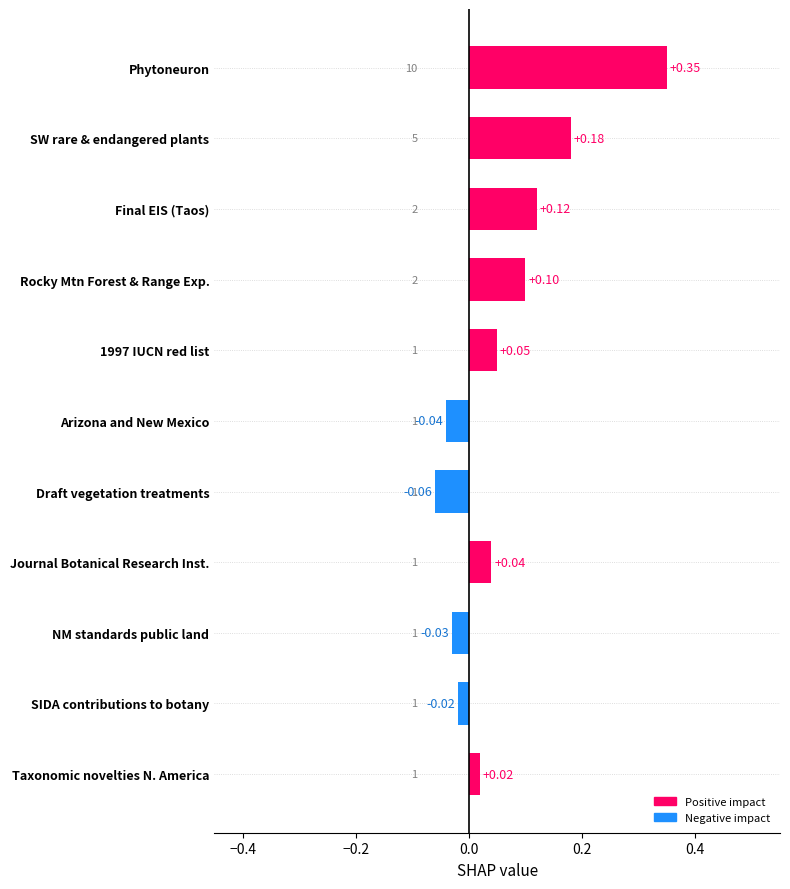

List the labels in order of value, smallest first.

Draft vegetation treatments, Arizona and New Mexico, NM standards public land, SIDA contributions to botany, Taxonomic novelties N. America, Journal Botanical Research Inst., 1997 IUCN red list, Rocky Mtn Forest & Range Exp., Final EIS (Taos), SW rare & endangered plants, Phytoneuron